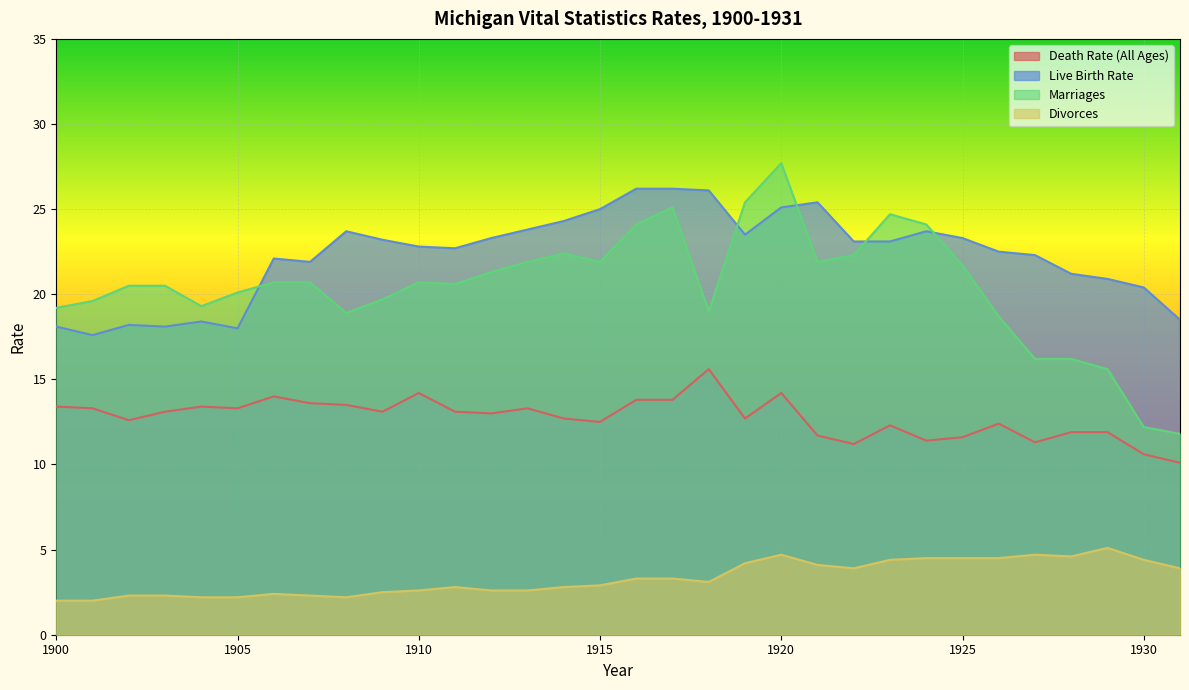

What is the sum of all Live Birth Rate values?

712.7